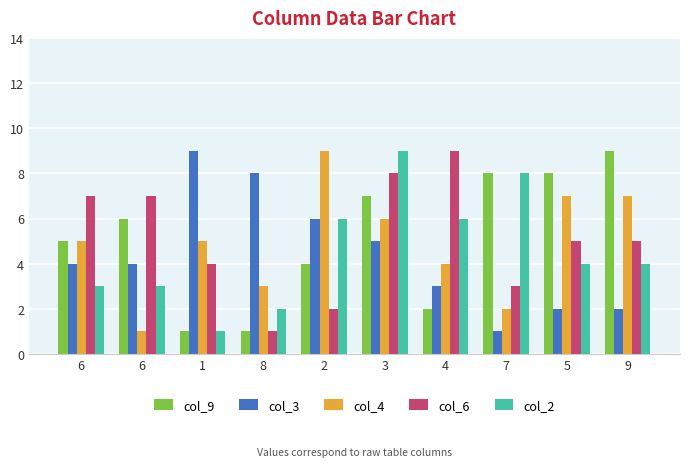

Which series has the widest spread of values?

col_9